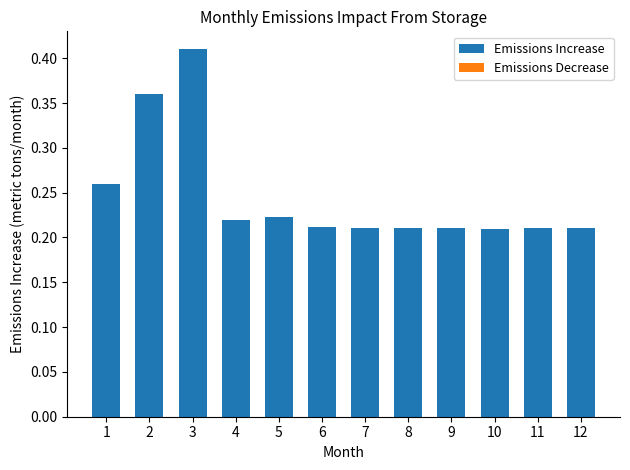

Which label corresponds to the largest value in the chart?

3